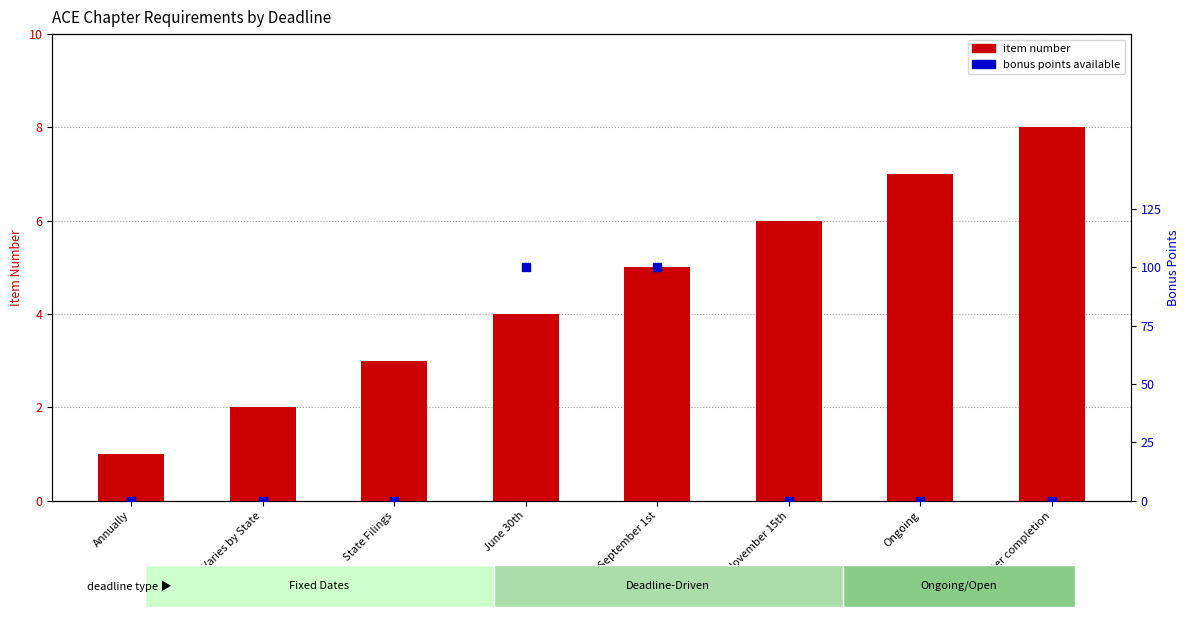

At which category is the sum across all series the highest?

September 1st